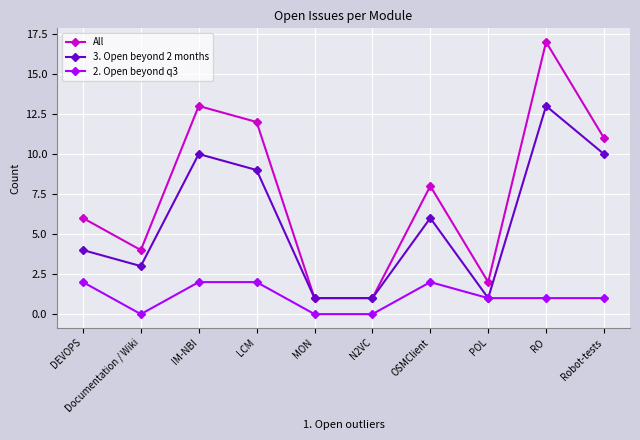

What are all the series names shown in the legend?

All, 3. Open beyond 2 months, 2. Open beyond q3